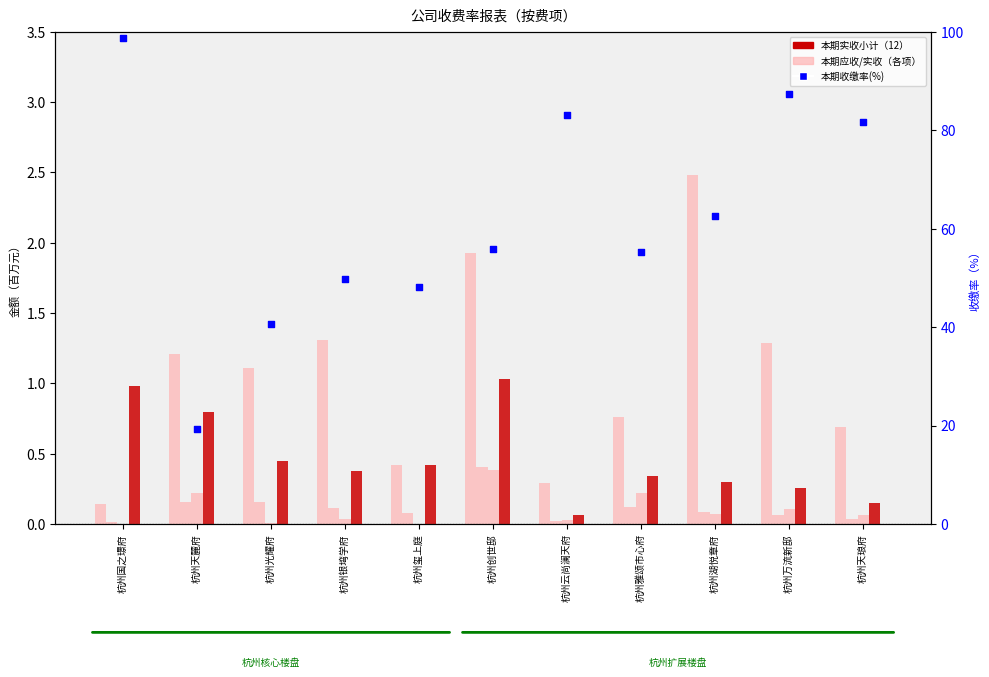

At which category is the sum across all series the highest?

杭州国之璟府